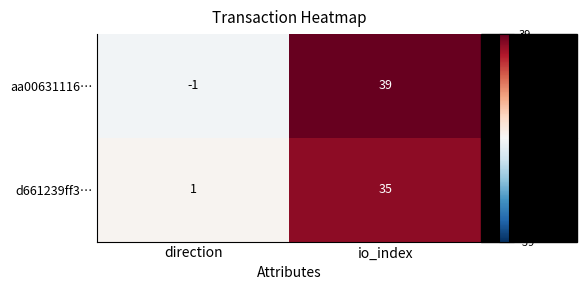

How many categories are shown in the chart?

2